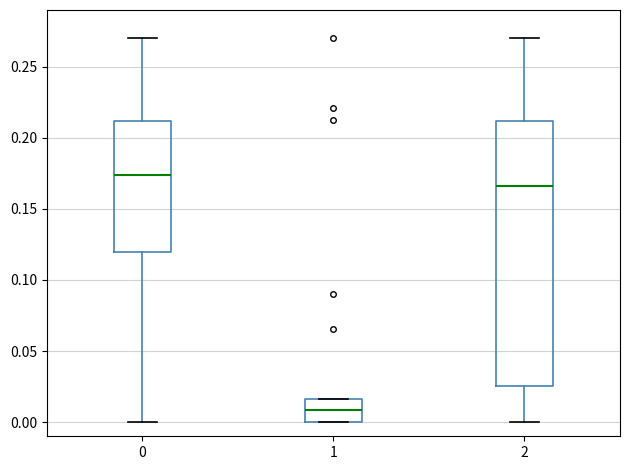

Which box's median line is the lowest?

1